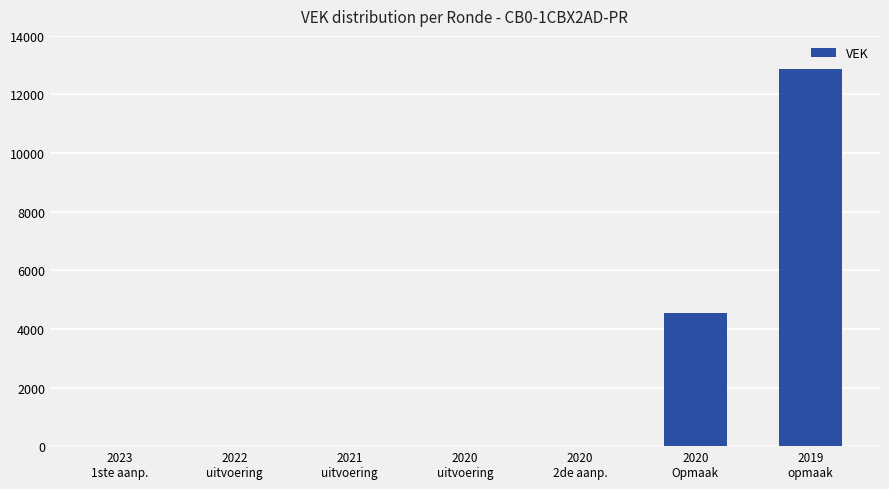

What is the sum of all values?

17404